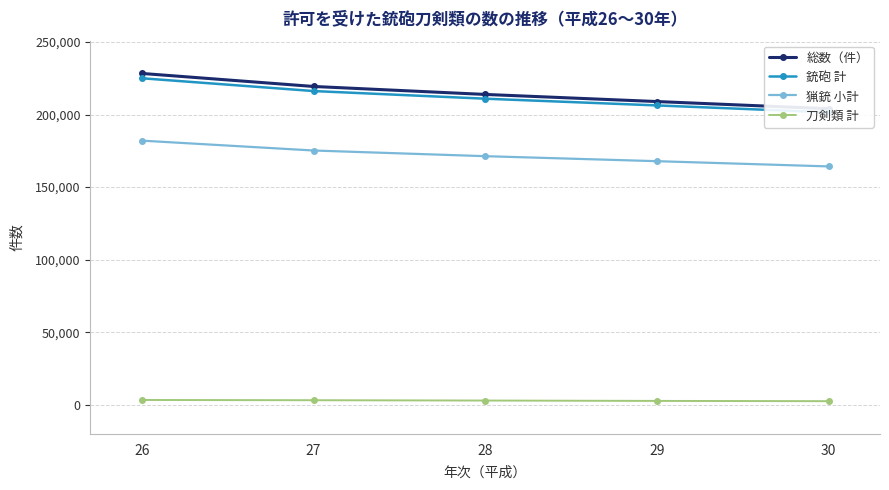

Which series has the widest spread of values?

総数（件）